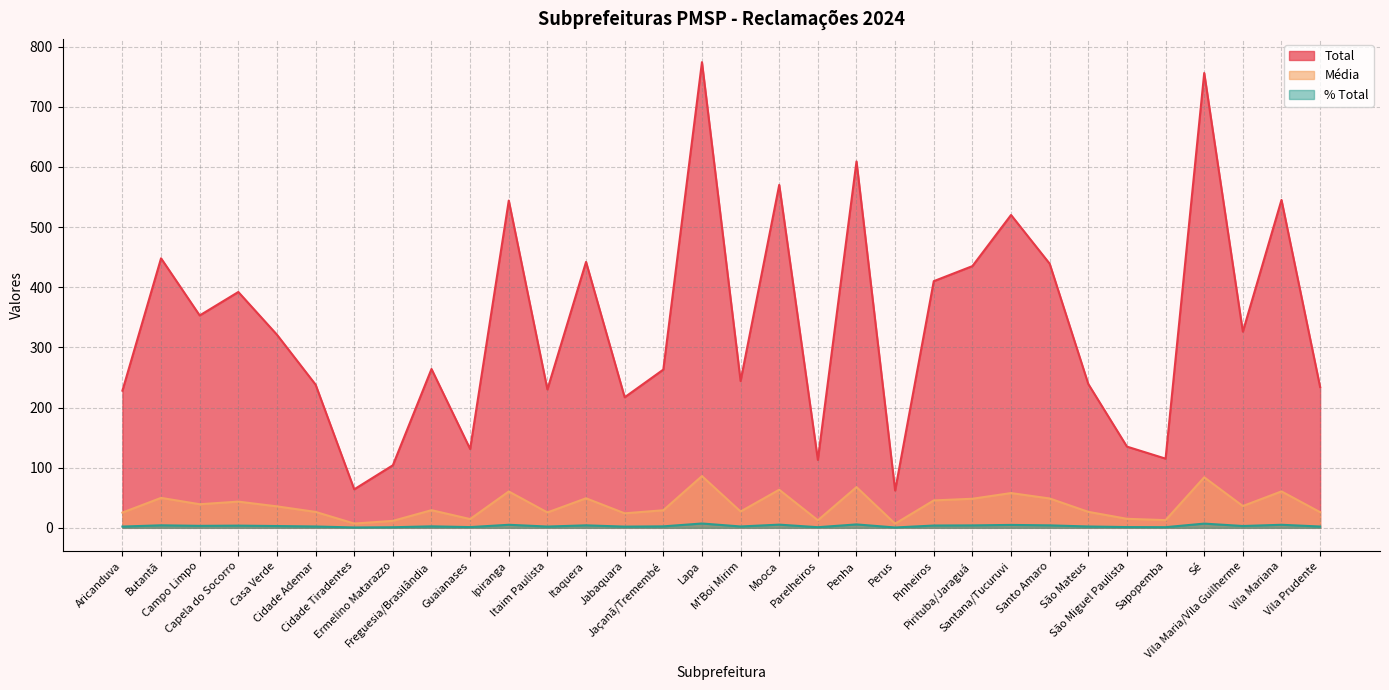

What is the value of the Média point at the 10th from the left?

14.6